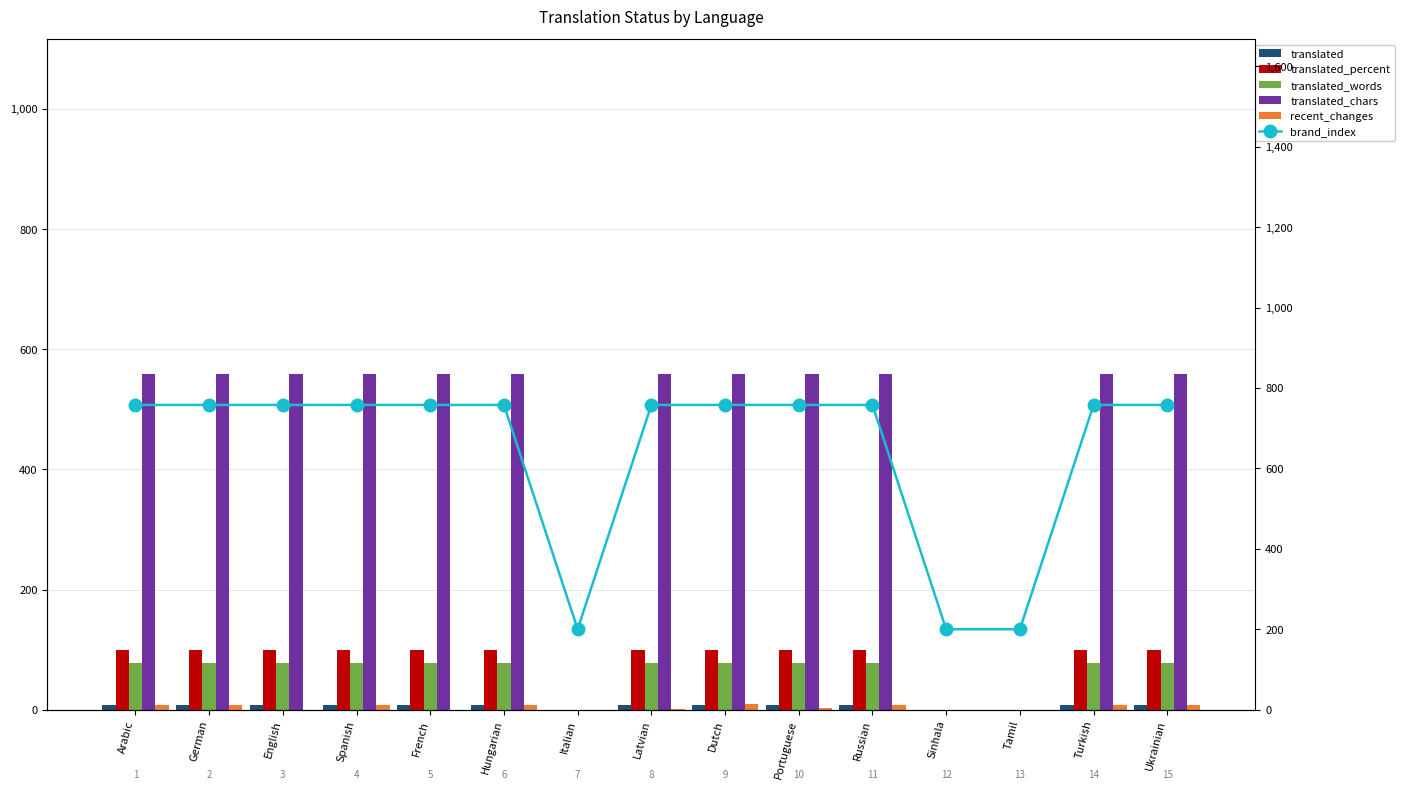

What is the maximum value for translated_words?

77